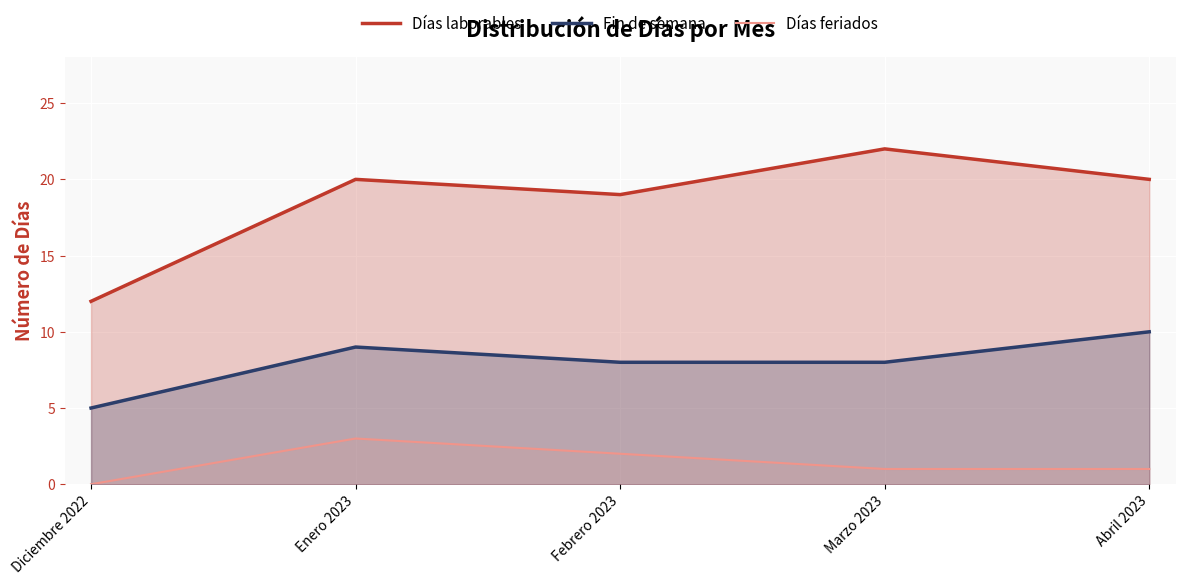

What is the difference between the second highest and second lowest values in the Fin de semana series?

1